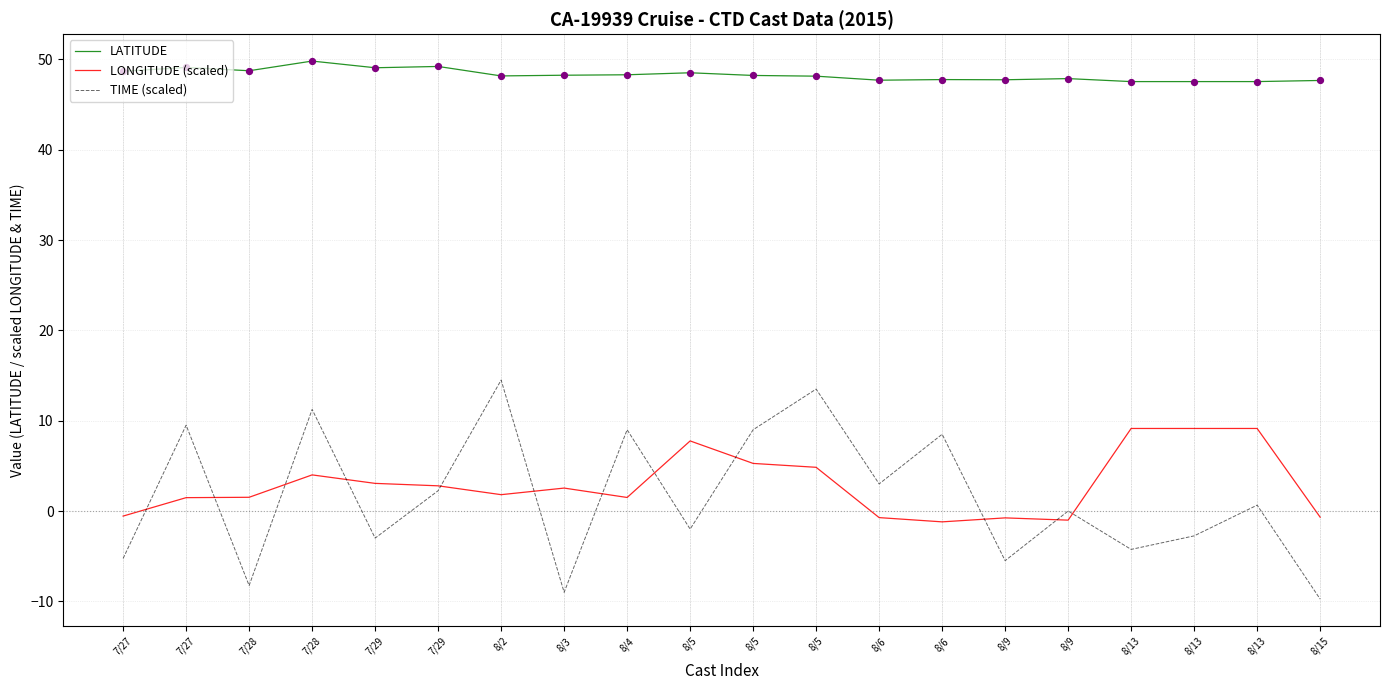

What is the total value across all series at 8/5?

54.3